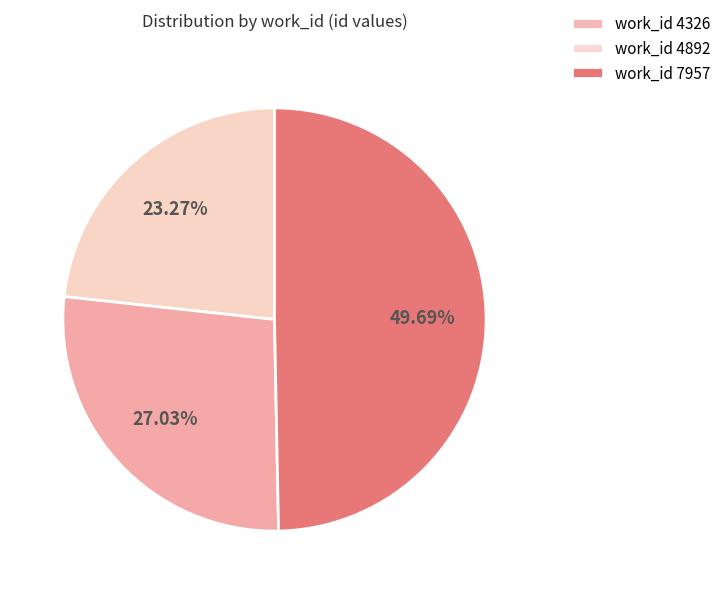

Does work_id 4892 account for over 50% of the chart?

No